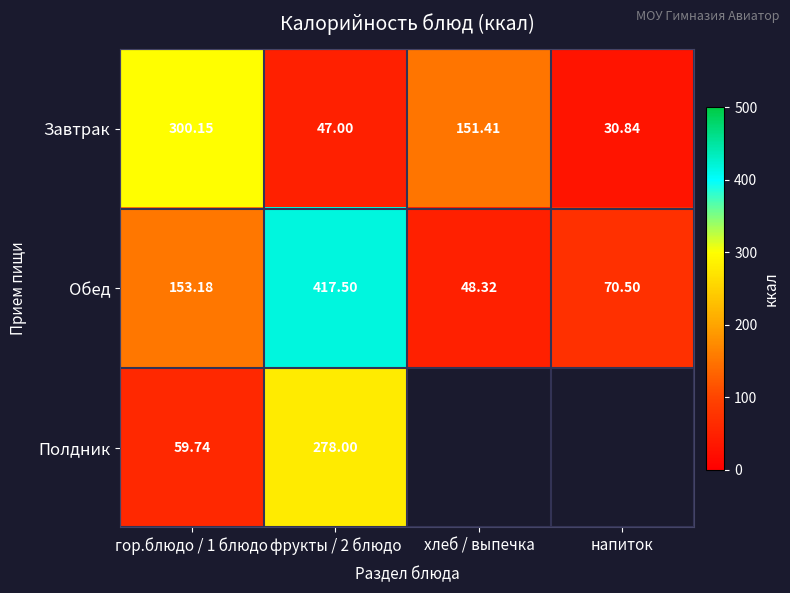

Rank the series at фрукты / 2 блюдо from highest to lowest value.

Обед, Полдник, Завтрак